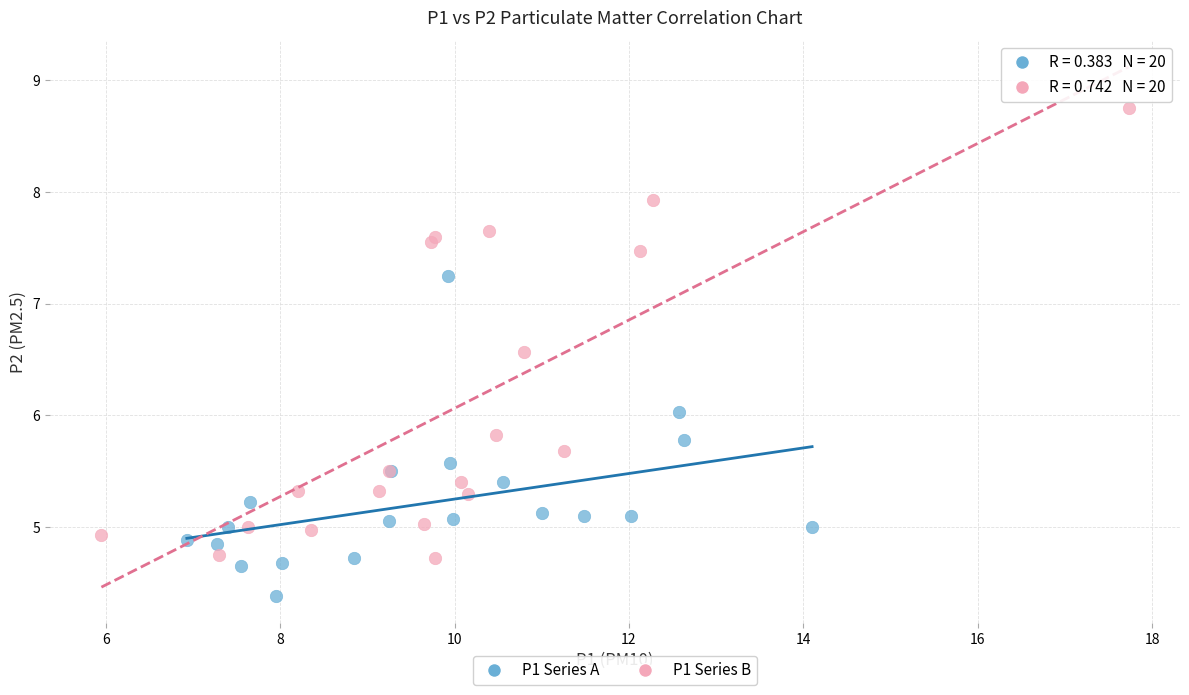

Which series reaches the minimum Y coordinate?

P1 Series A